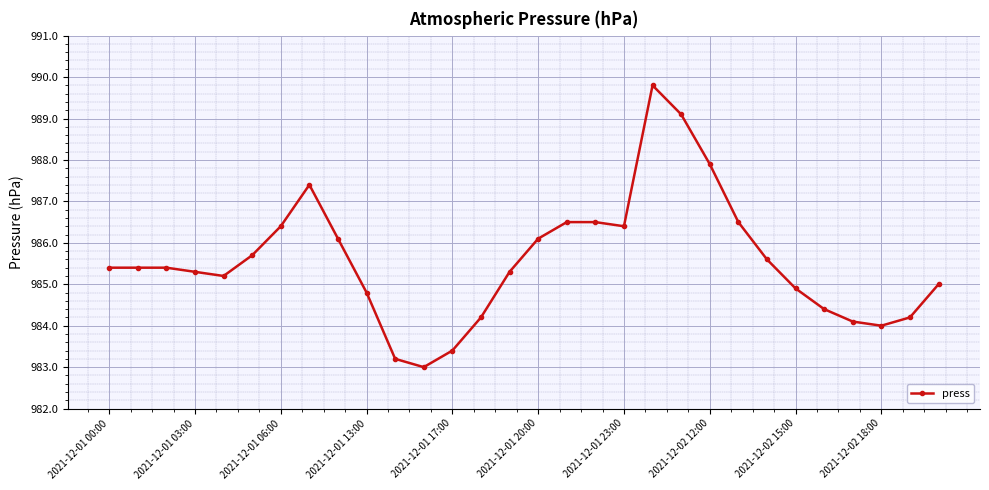

What is the value of the 16th point from the left?

986.1